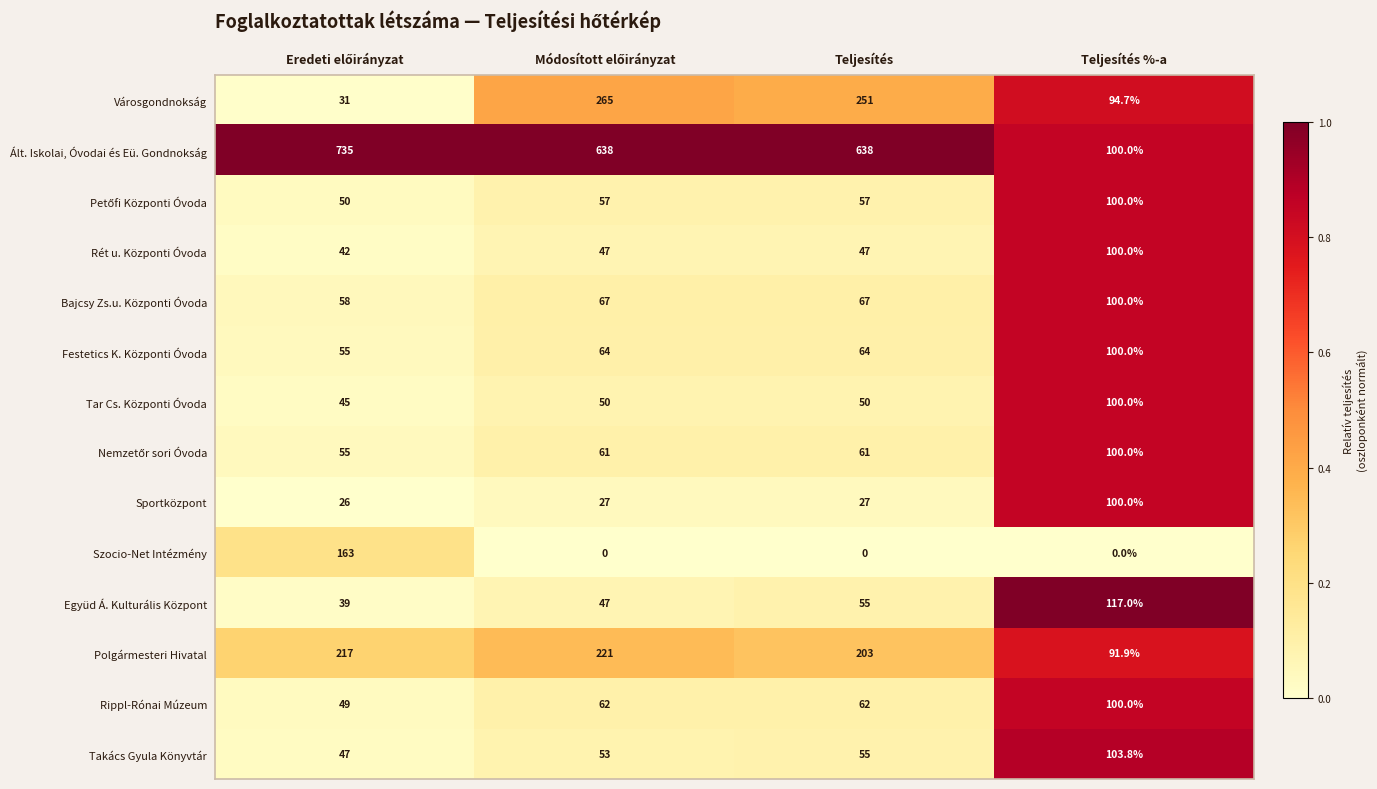

What is the greatest value displayed?

735.0